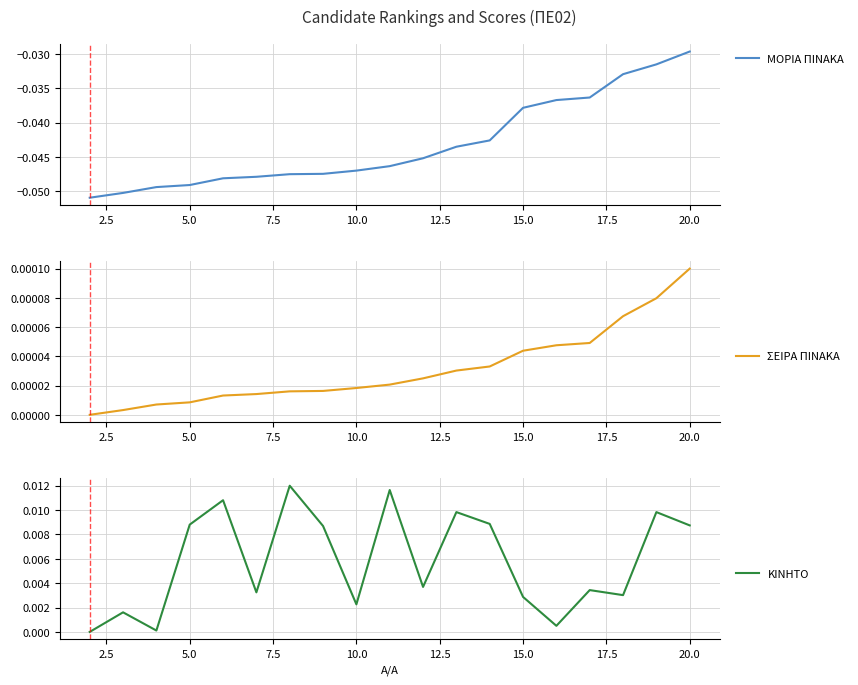

True or false: ΚΙΝΗΤΟ and ΣΕΙΡΑ ΠΙΝΑΚΑ cross at least once.

False